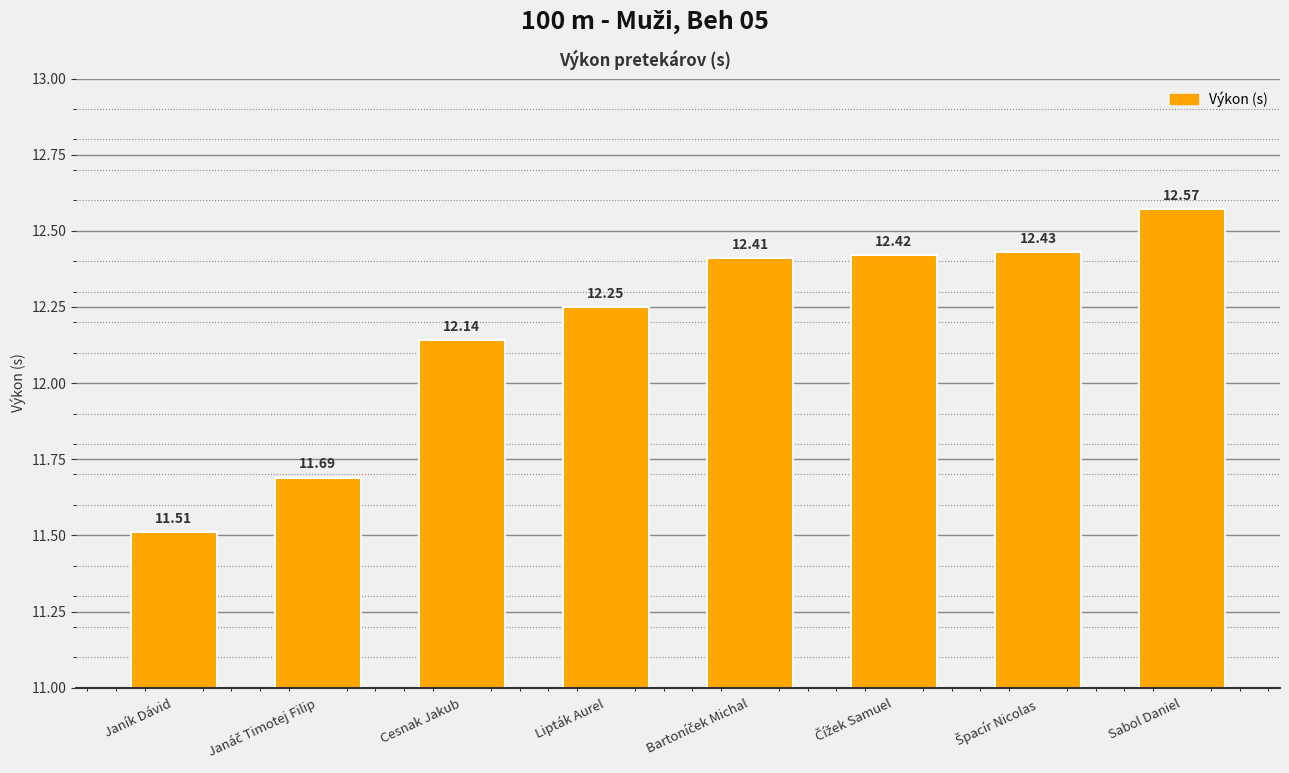

What is the value of the 8th bar from the left?

12.6